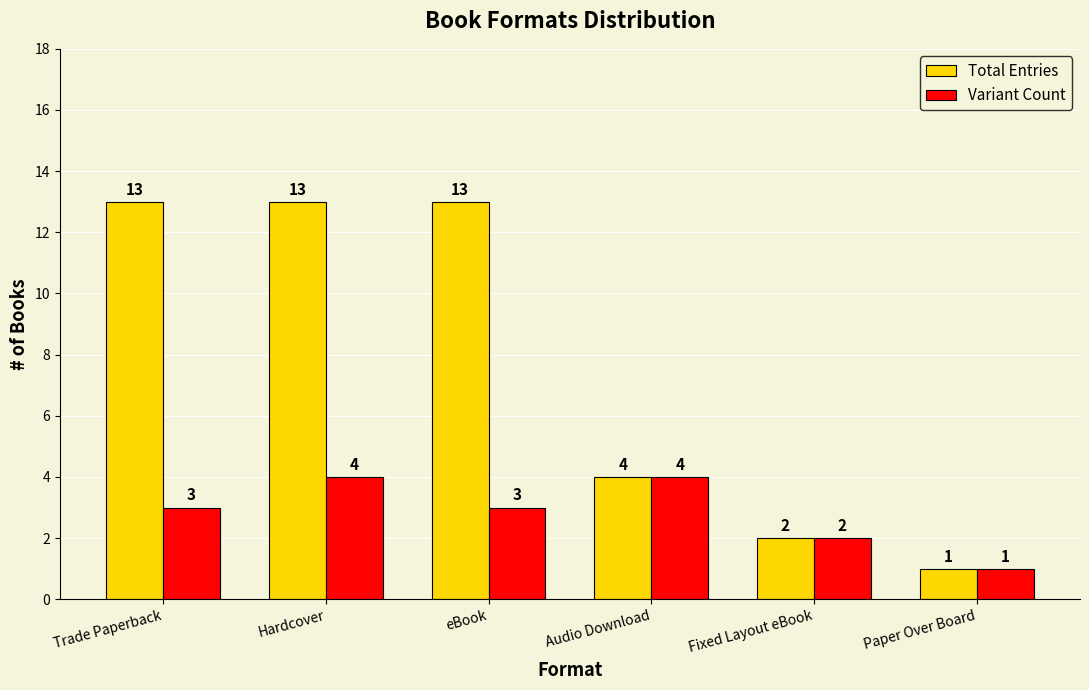

How many groups of bars are there?

6